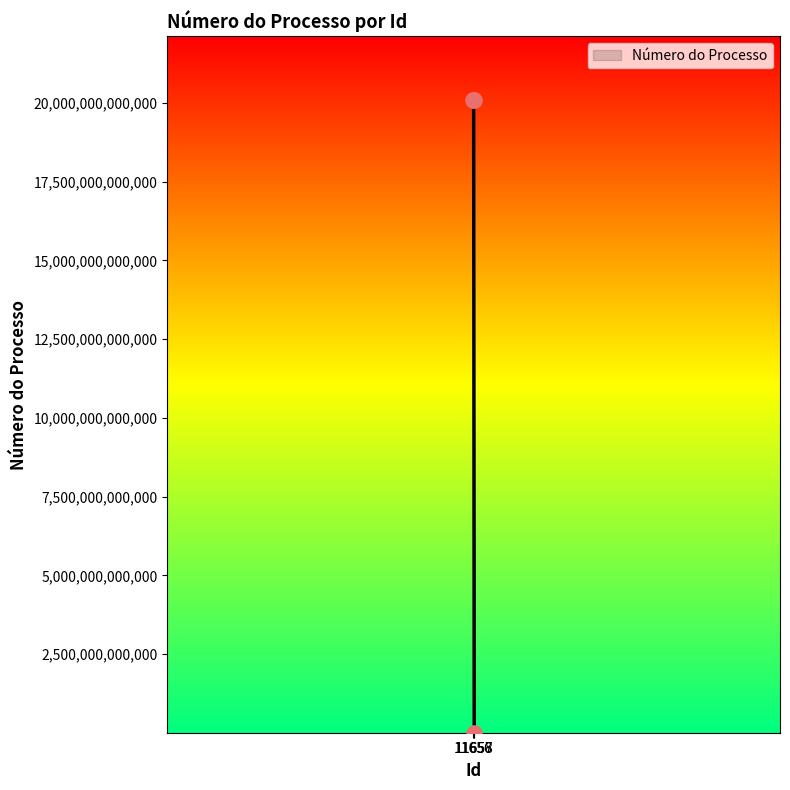

What is the ratio of the value at 11657 to the value at 11658?

26602.9